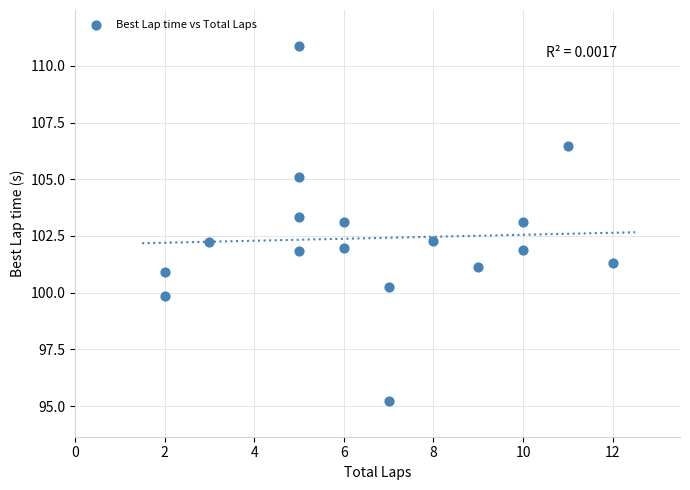

What is the range of Y values (max minus min)?

15.7